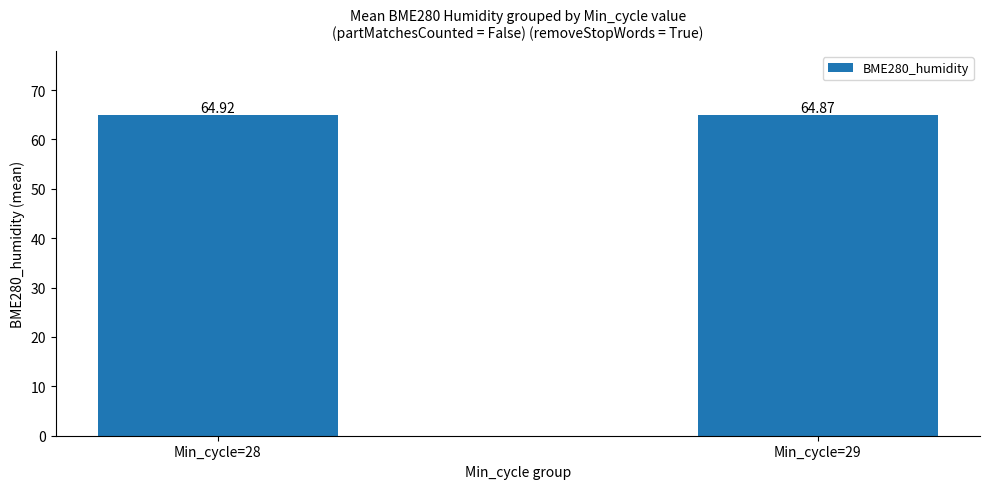

Approximately how many times larger is the value at Min_cycle=28 compared to Min_cycle=29?

1.0